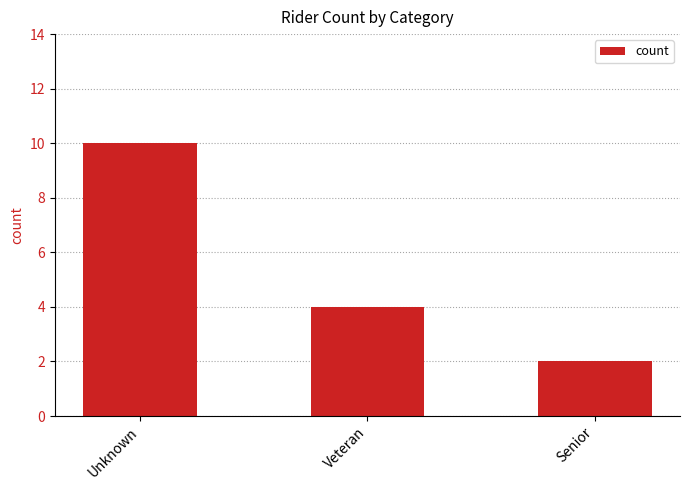

How many data points does each series have?

3